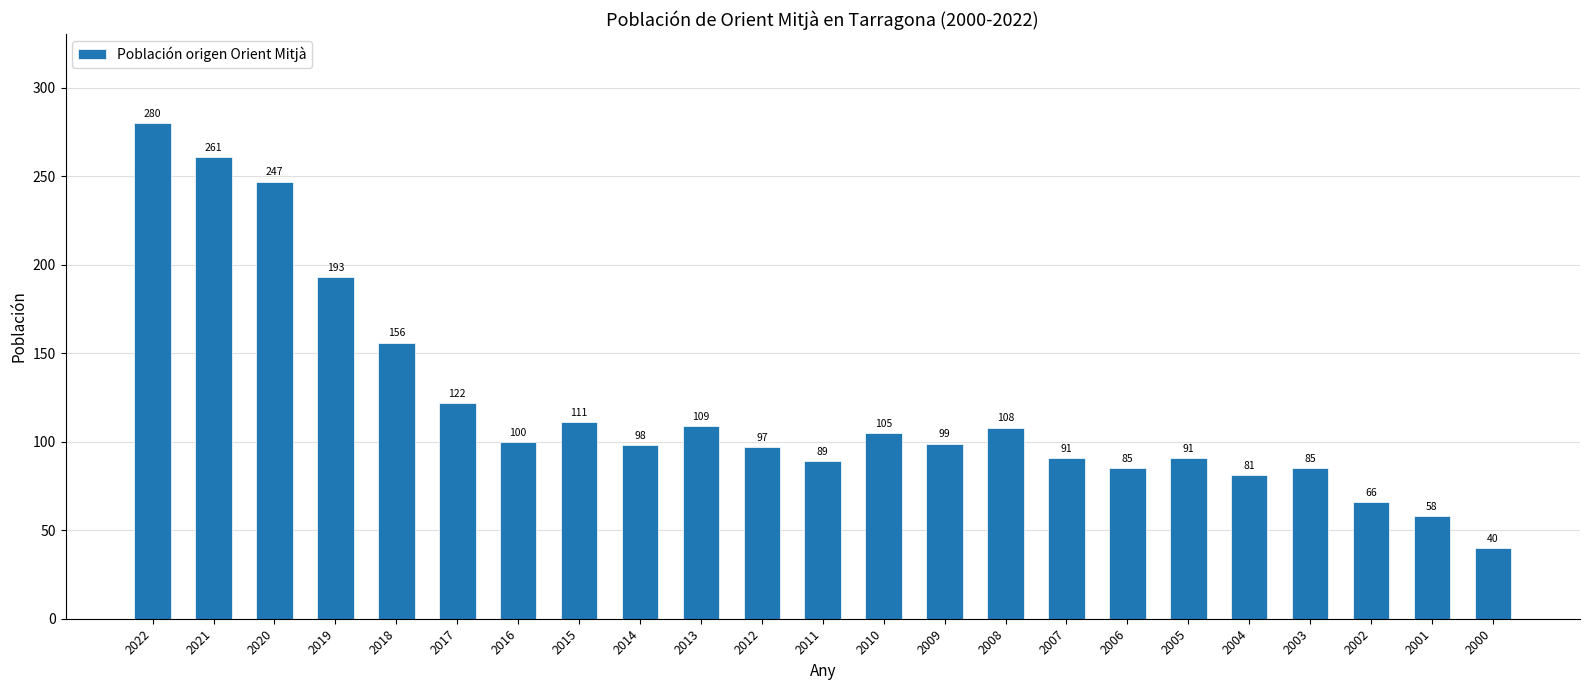

Is it true that the value at 2015 is 111?

True